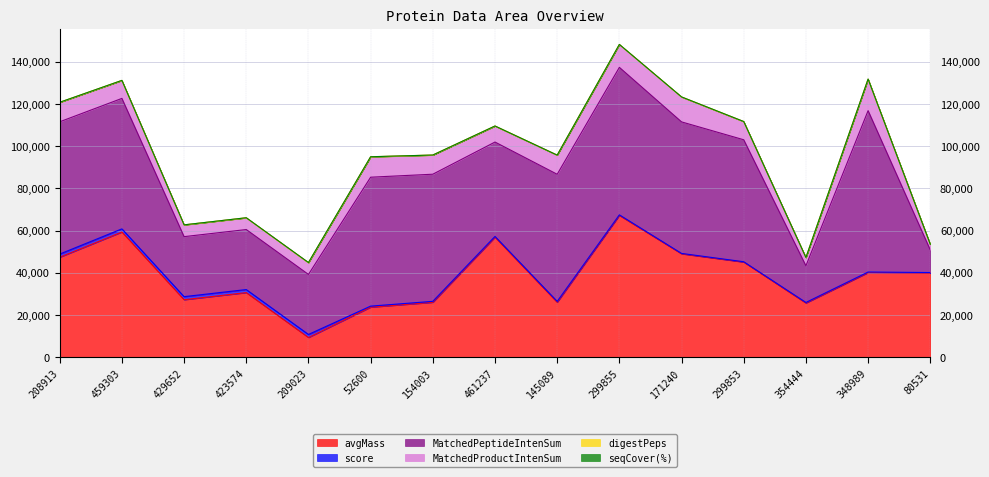

What is the spread (max minus min) of values at 459303?

61799.4